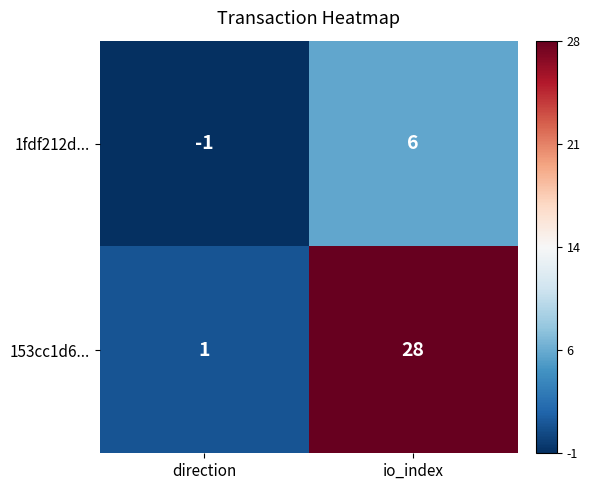

What is the sum of the 153cc1d6... values at direction and io_index?

29